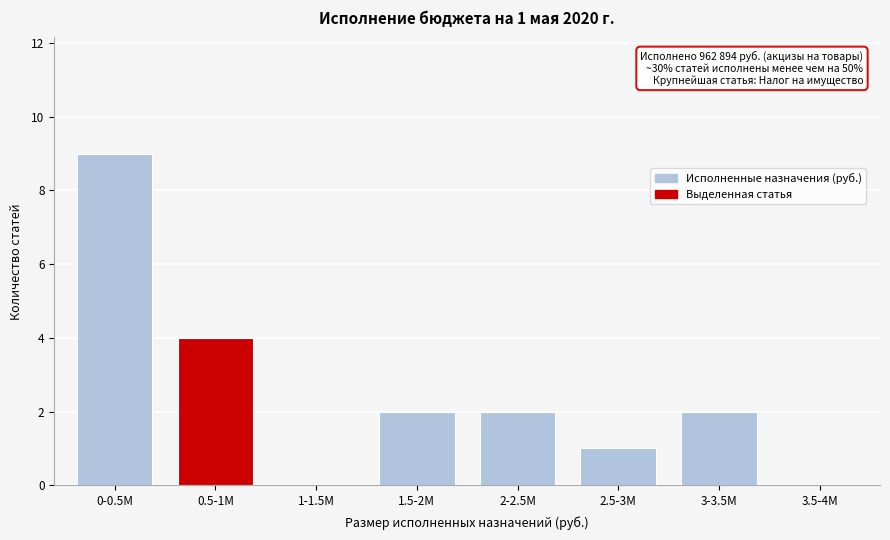

Reading left to right, extract all data points from this chart.

0-0.5M=9	0.5-1M=4	1-1.5M=0	1.5-2M=2	2-2.5M=2	2.5-3M=1	3-3.5M=2	3.5-4M=0